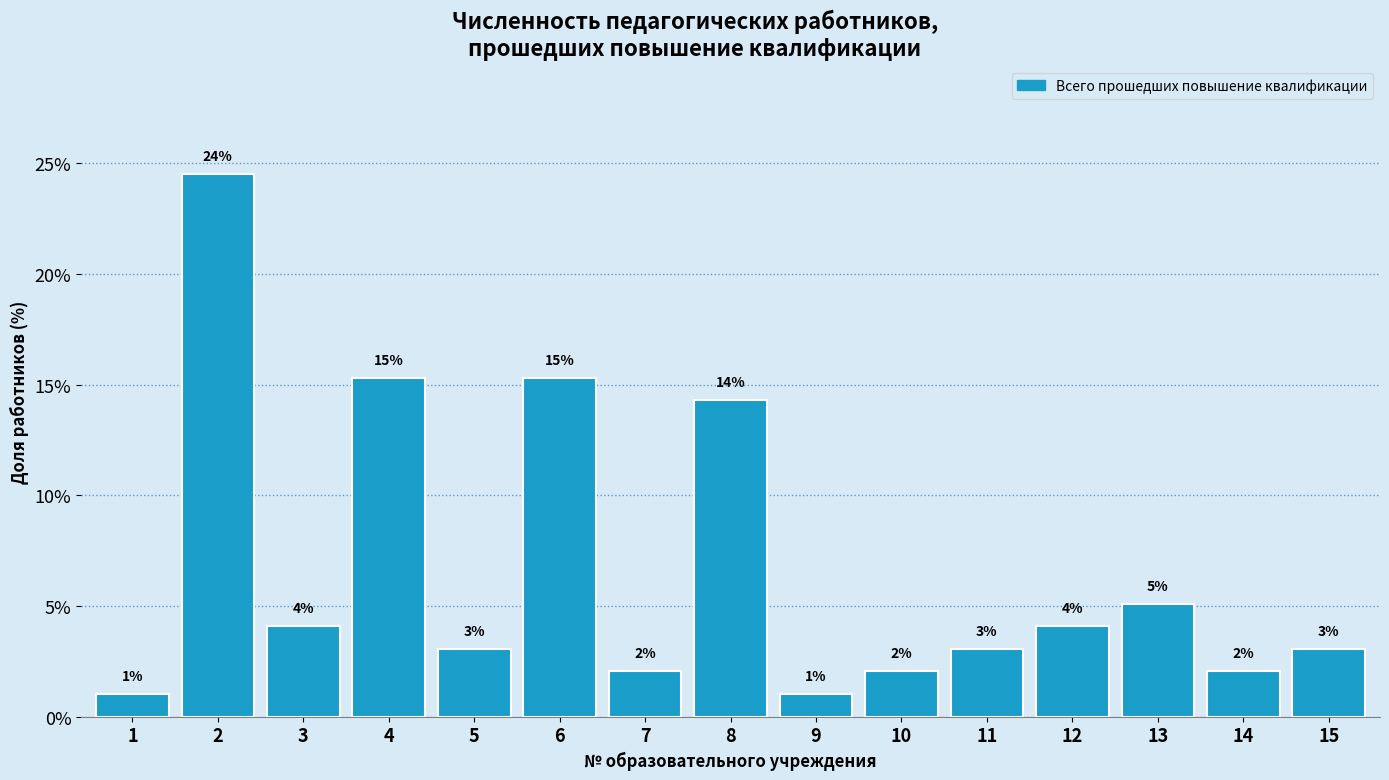

How many bars are there in total?

15